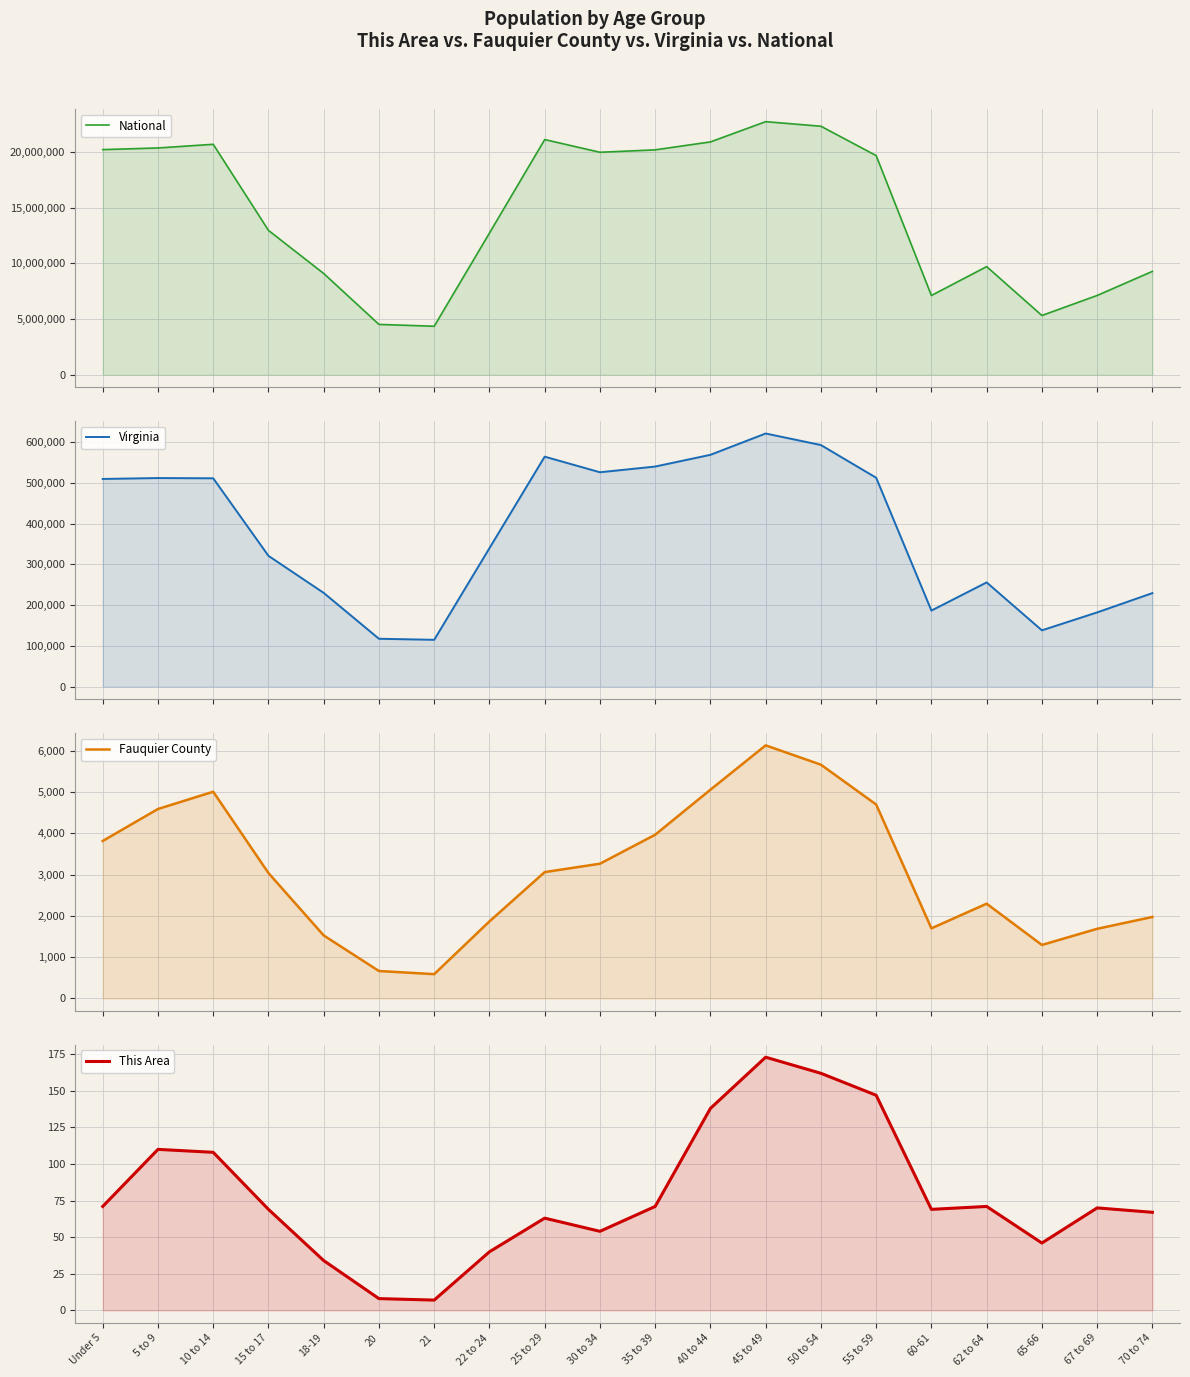

What is the average value of the National series?

14509549